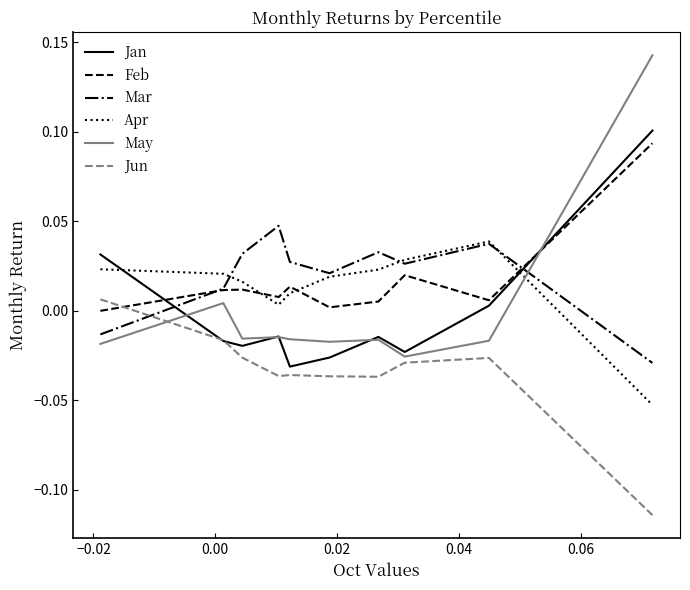

True or false: Jun and Apr intersect in this chart.

False